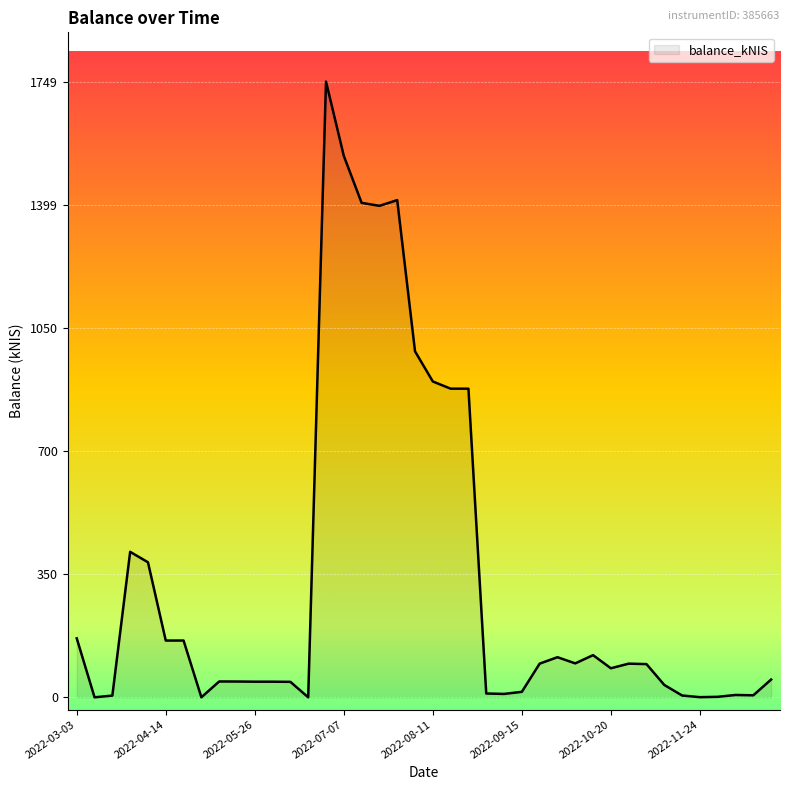

Where does the data first go above 94?

2022-03-03